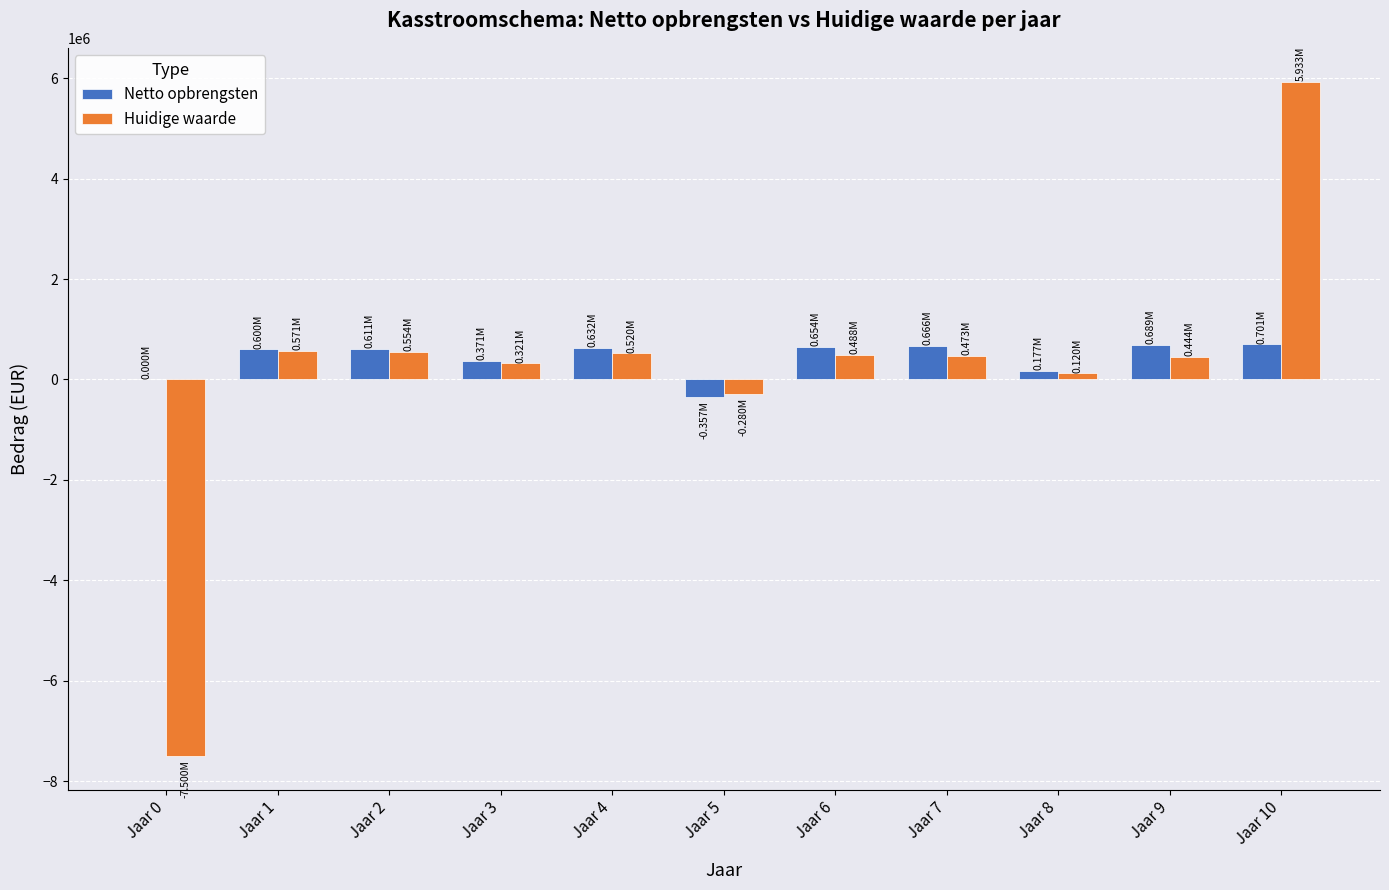

What value does the Netto opbrengsten series have at Jaar 1?

600000.0